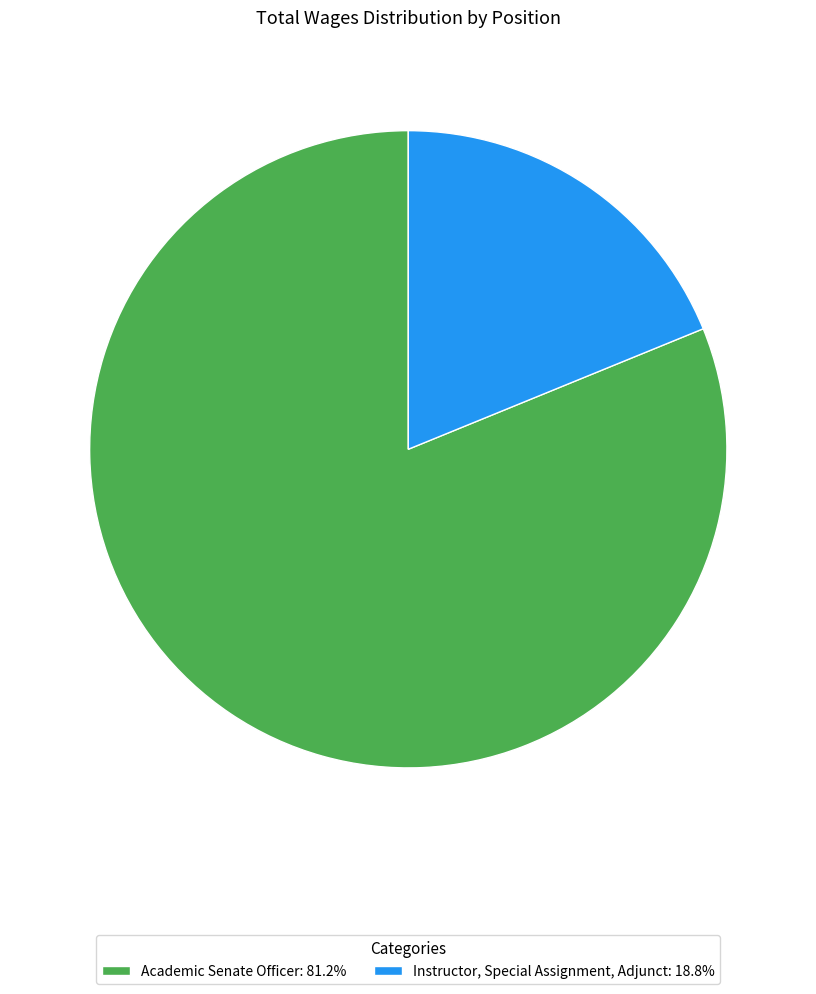

How many segments does this pie chart have?

2